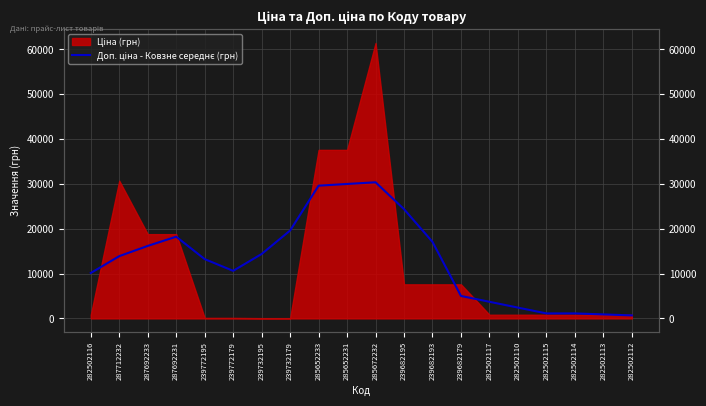

At which category does the data reach its first local peak?

287692231